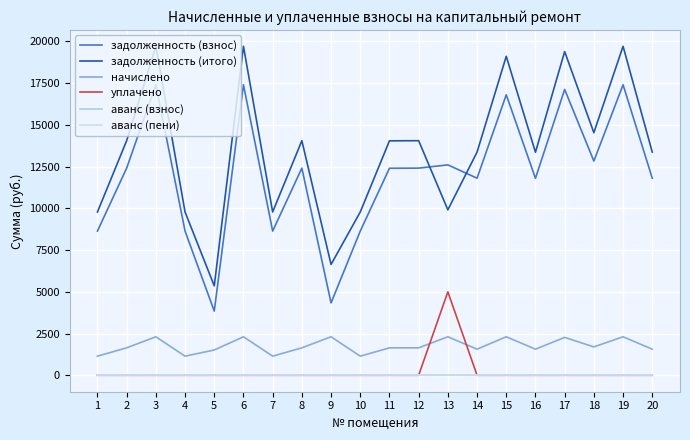

Which has a higher value, 11 or 1?

11